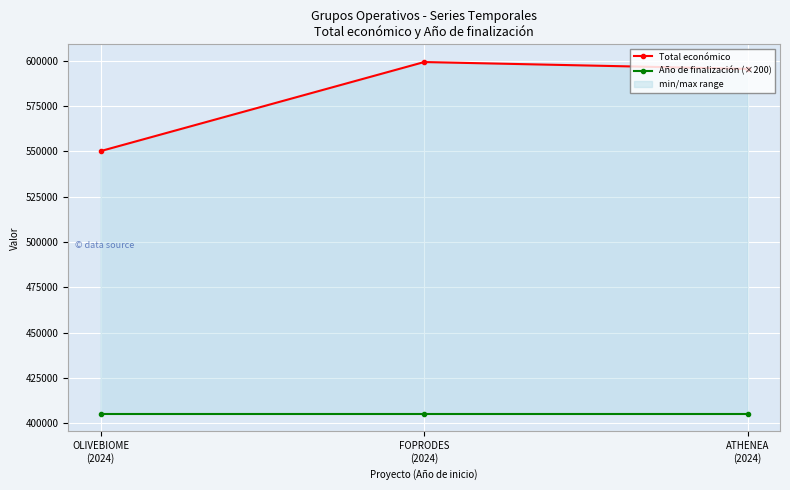

What is the greatest value displayed?

599211